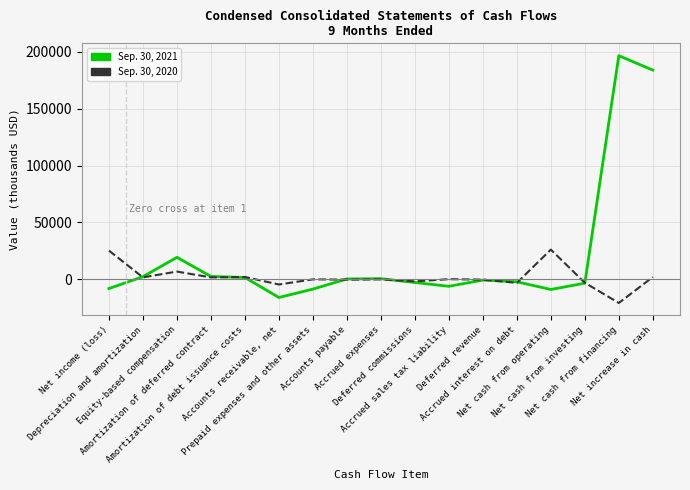

Rank the series at Amortization of debt issuance costs from highest to lowest value.

Sep. 30, 2020, Sep. 30, 2021